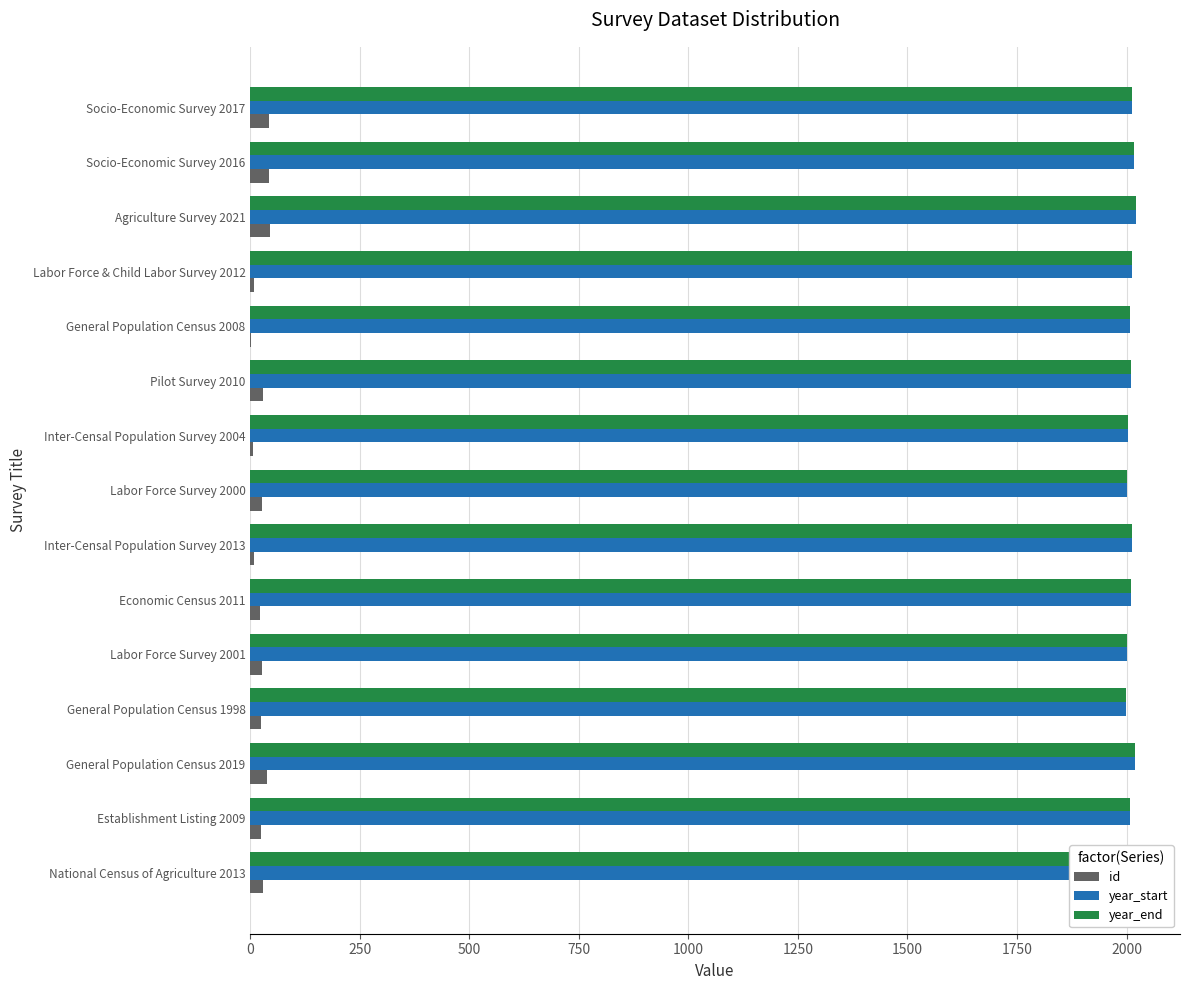

What is the maximum value for year_start?

2021